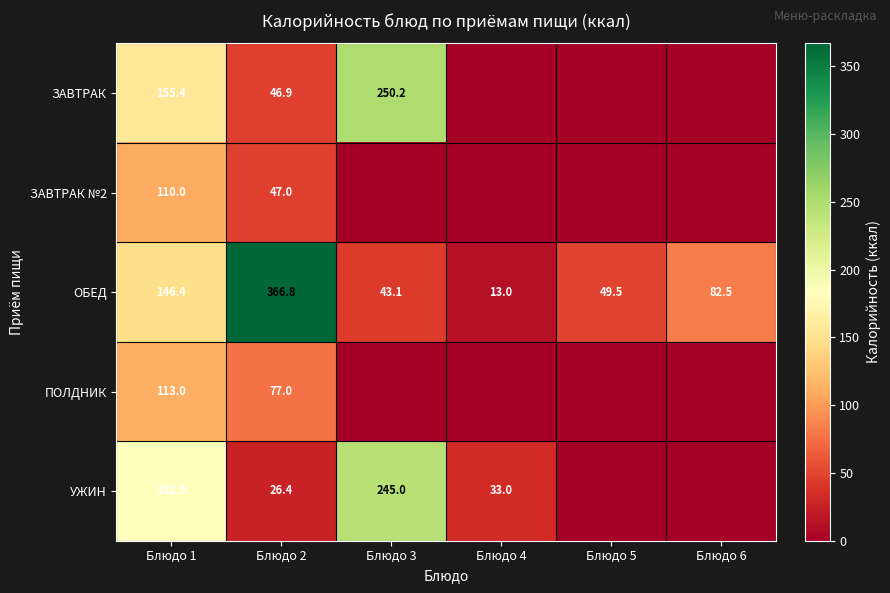

The value of ПОЛДНИК at Блюдо 1 is 174.0. True or false?

False